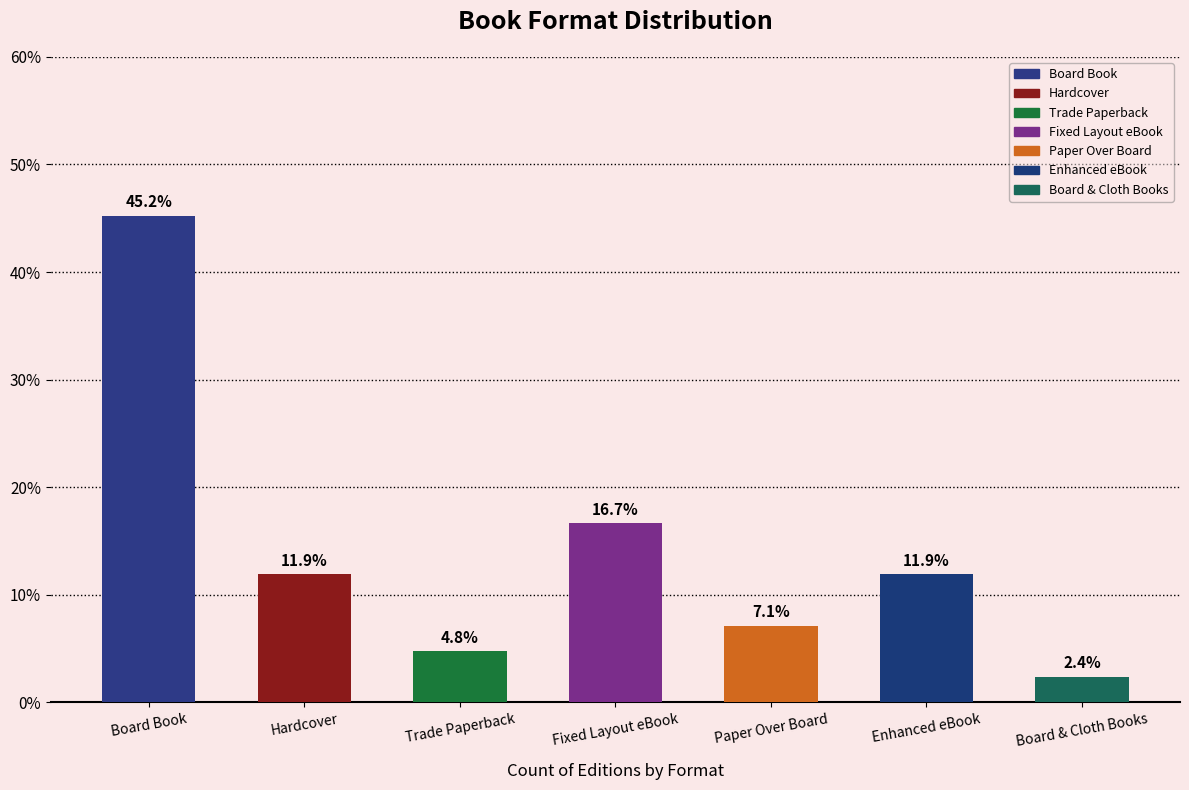

Count the number of data series in this chart.

1